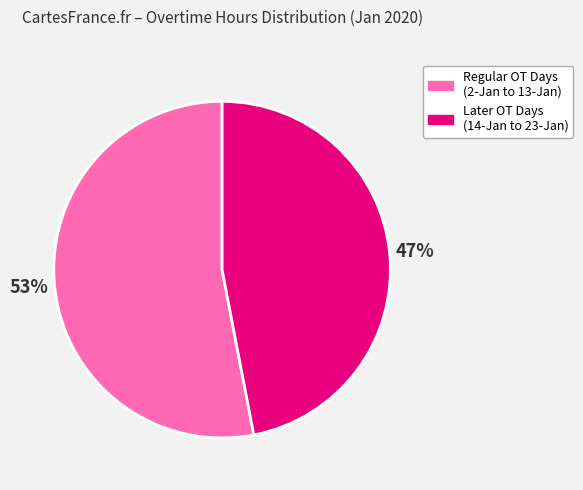

Is Regular OT Days (2-Jan to 13-Jan) the majority of the pie?

Yes